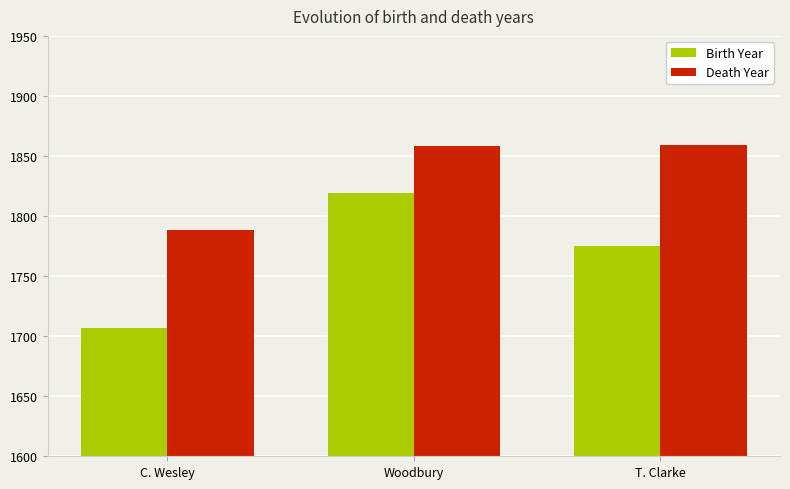

What is the value of the Birth Year bar at the 1st from the left?

1707